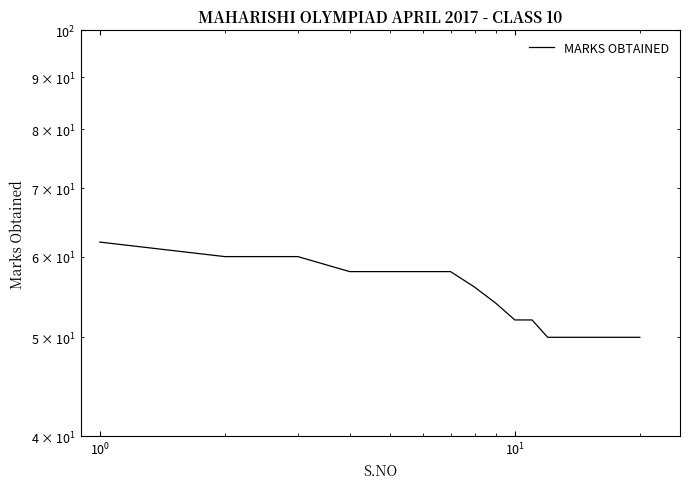

Reading left to right, extract all data points from this chart.

62	60	60	58	58	58	58	56	54	52	52	50	50	50	50	50	50	50	50	50